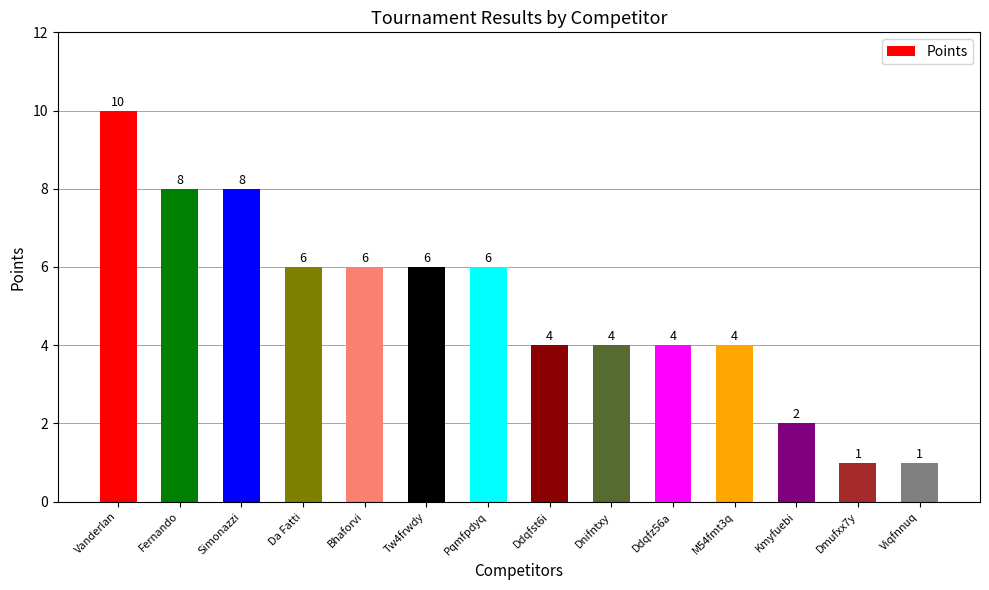

Are the bars grouped side by side (vs. stacked)?

No